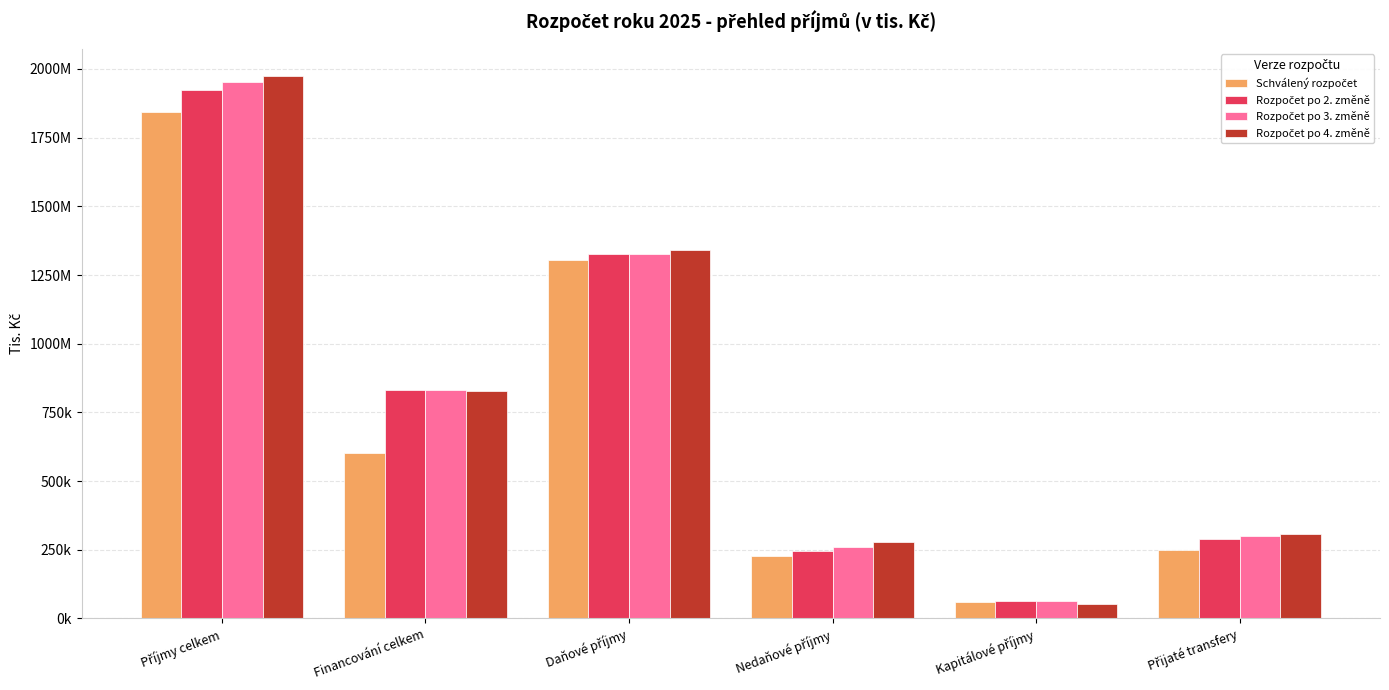

Are the bars horizontal?

No